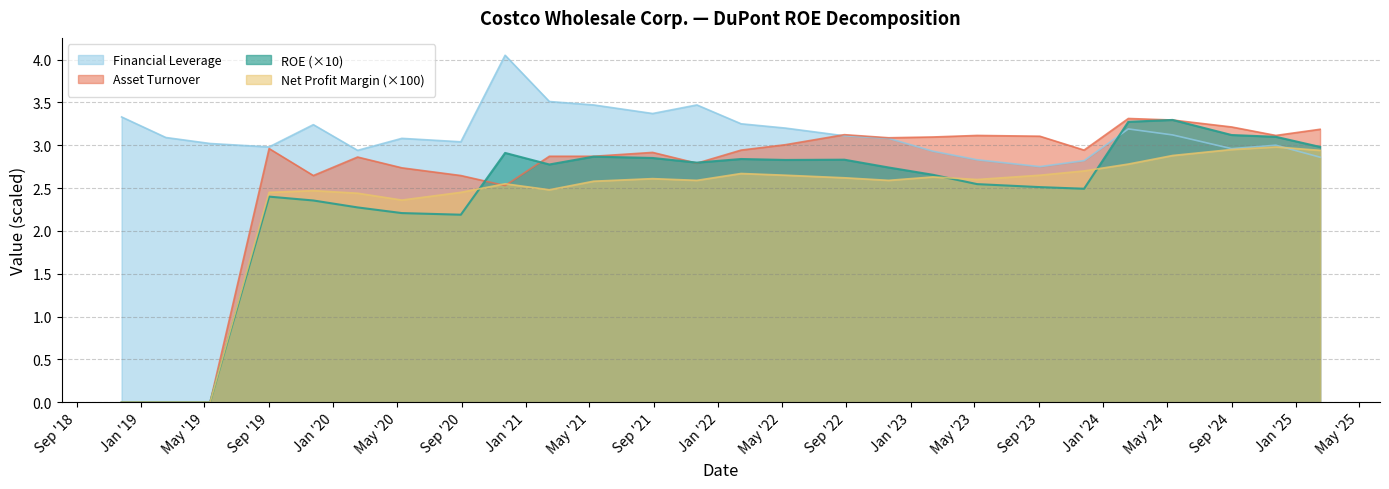

What is the value of the Net Profit Margin point at the 6th from the left?

2.4